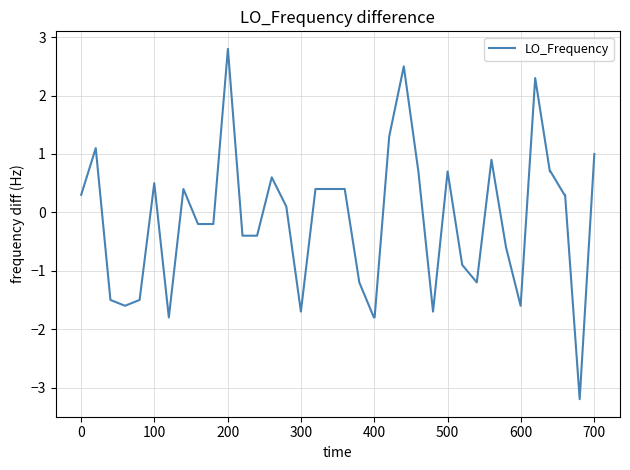

What is the difference between the second highest and minimum values?

5.7